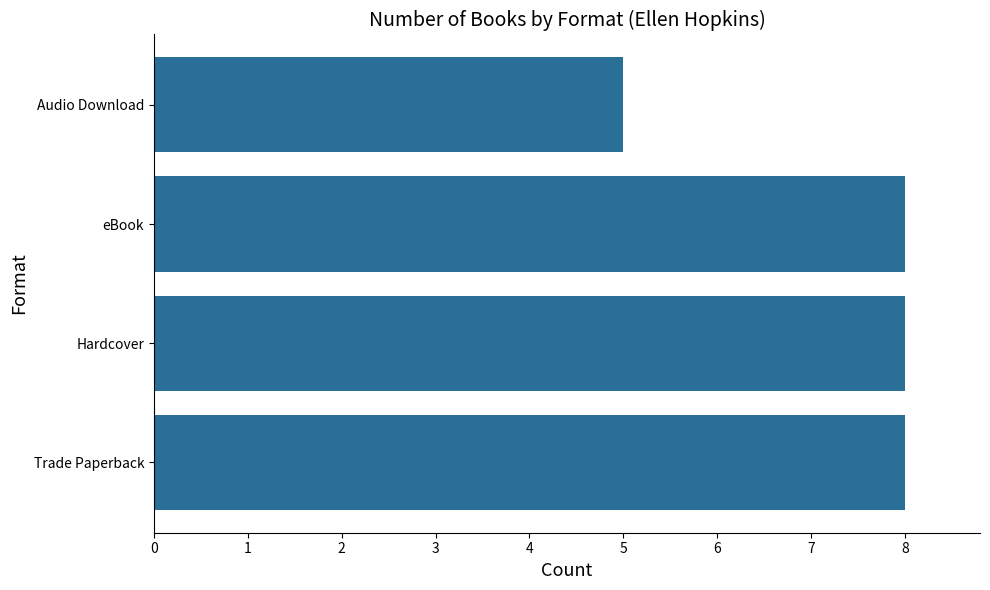

How many distinct data groups are displayed?

1